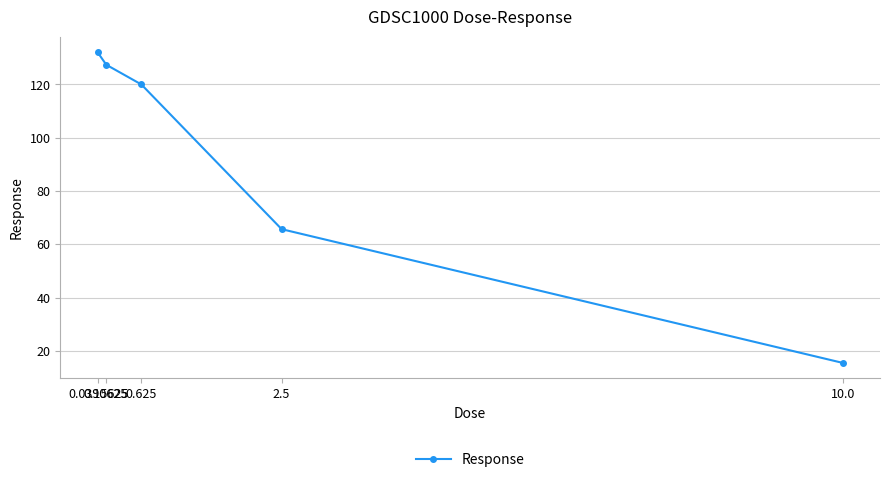

Count the number of values greater than 119.

3